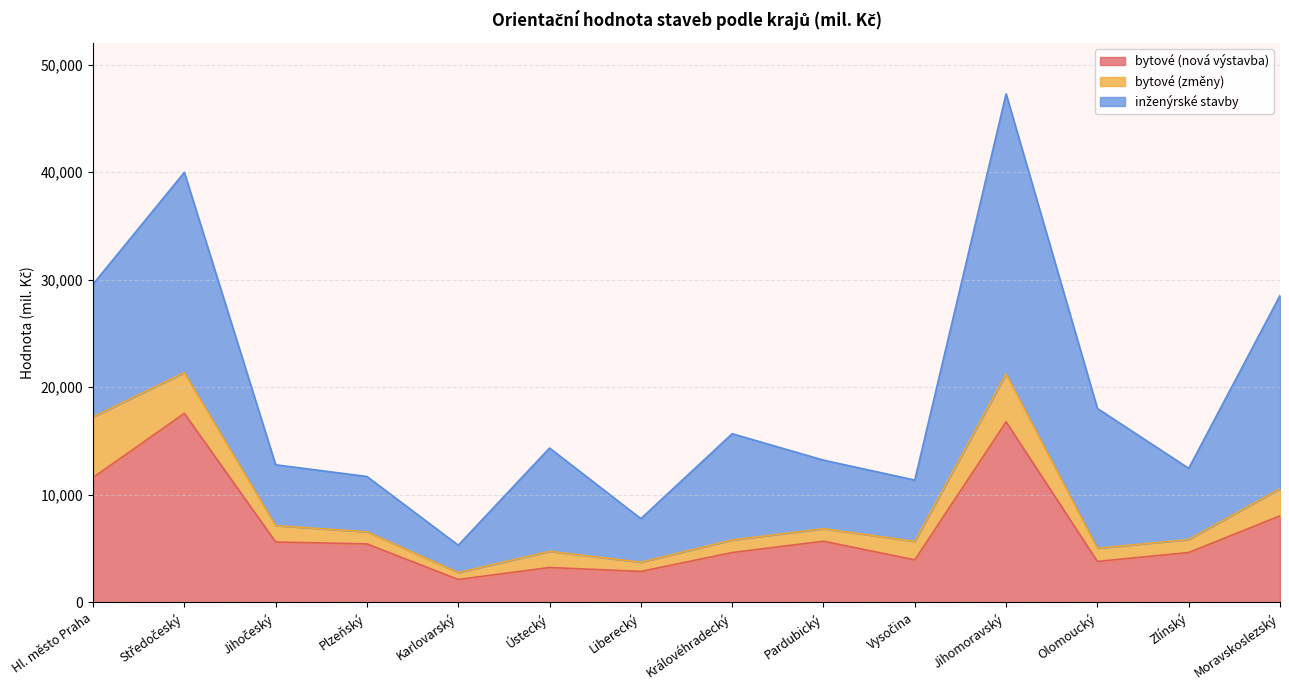

How many values in the bytové (nová výstavba) series are below 5437?

7